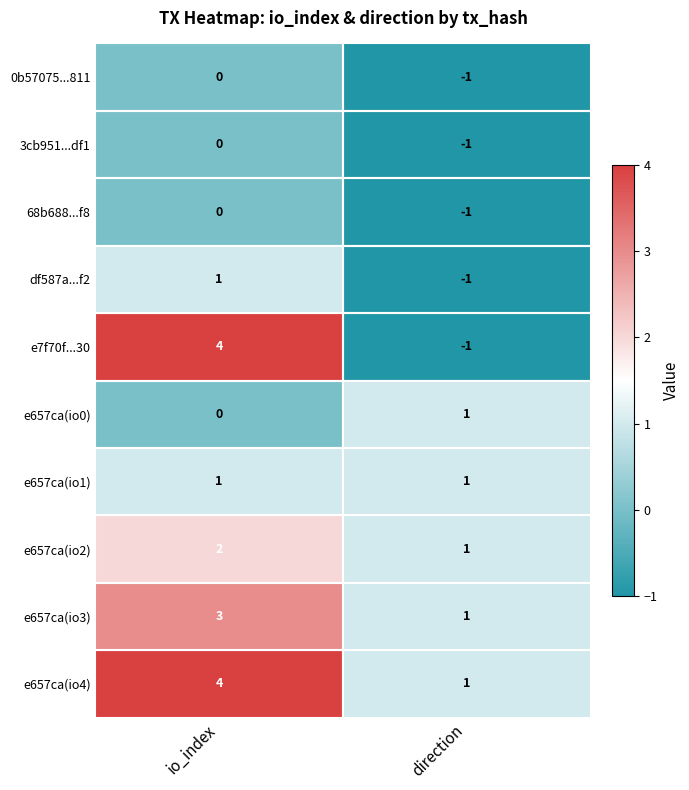

Which series changed the most between io_index and direction?

e7f70f...30